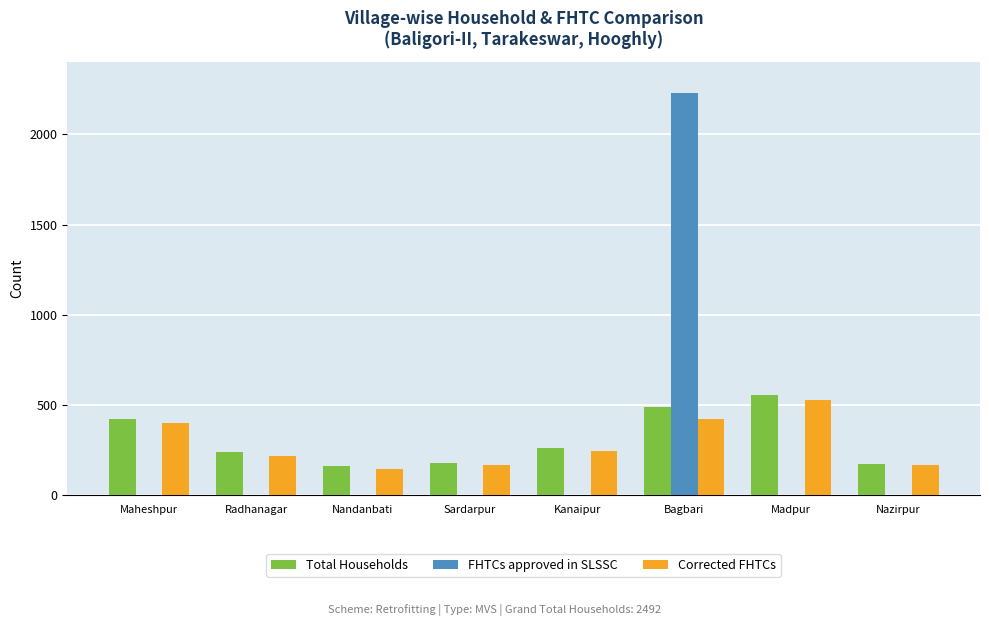

Which category has the highest value in the FHTCs approved in SLSSC series?

Bagbari